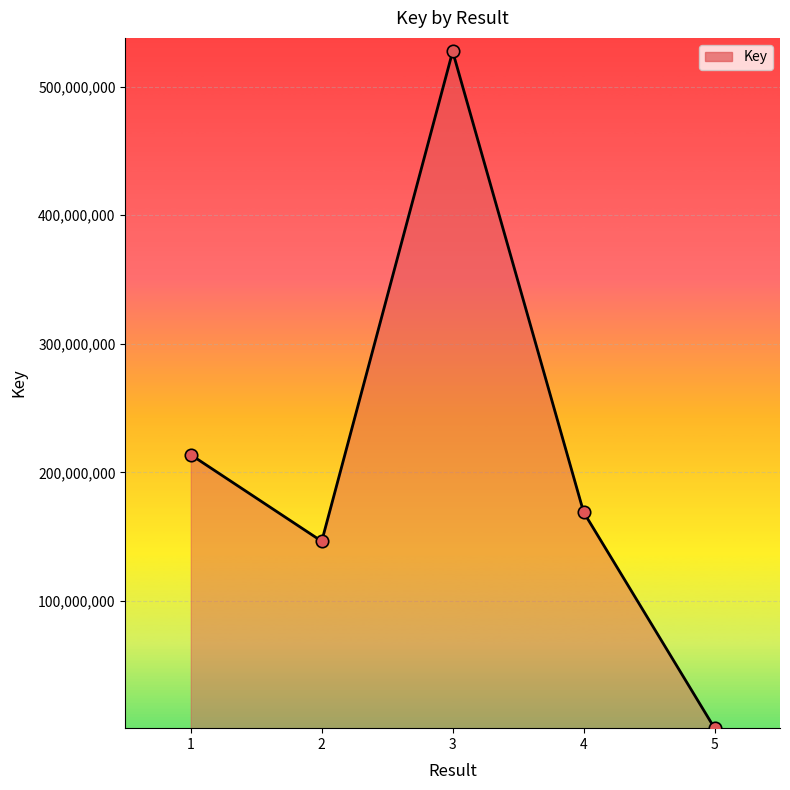

What is the change in value from 1 to 2?

-67279484